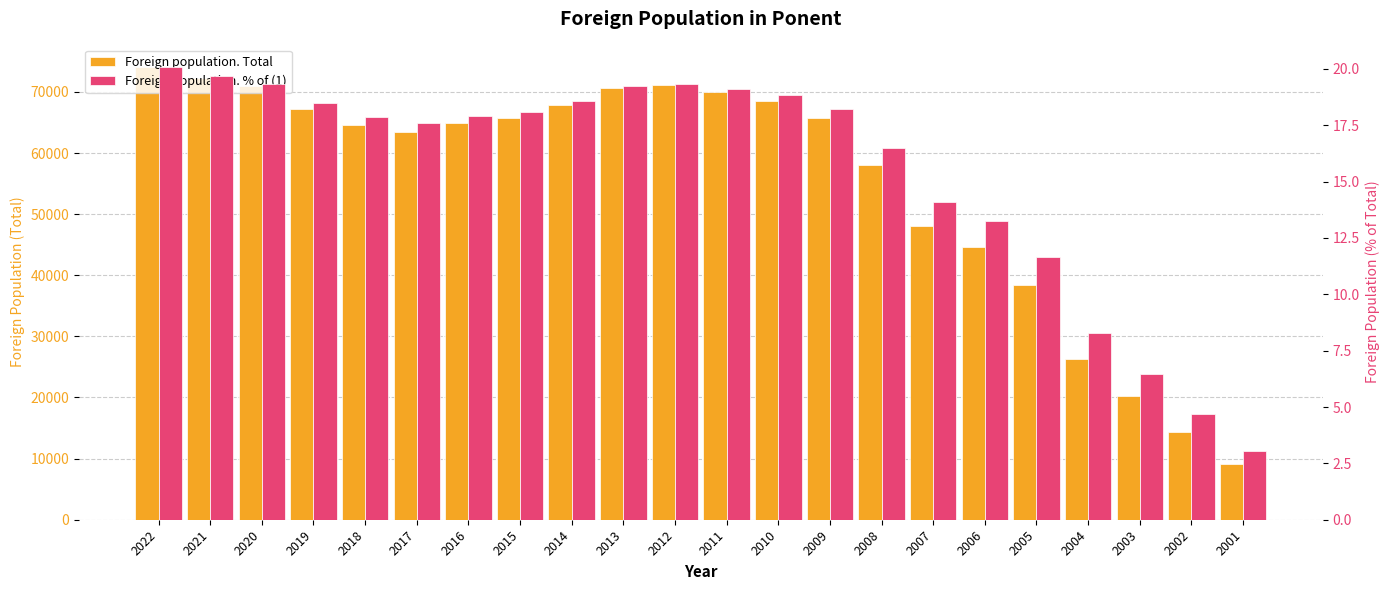

What is the sum of all Foreign population. % of (1) values?

340.3